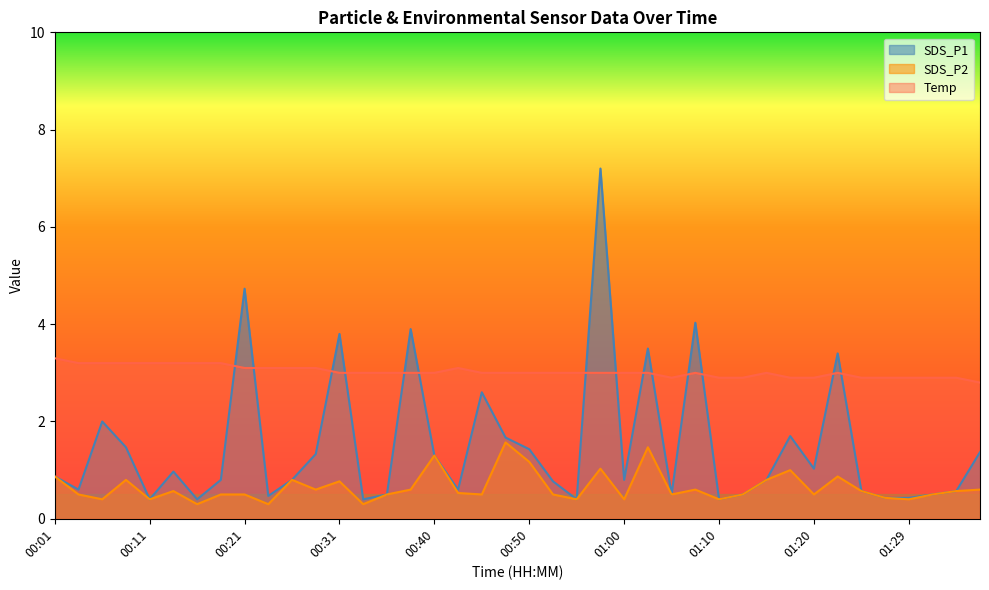

Which category has the highest value in the SDS_P1 series?

00:57